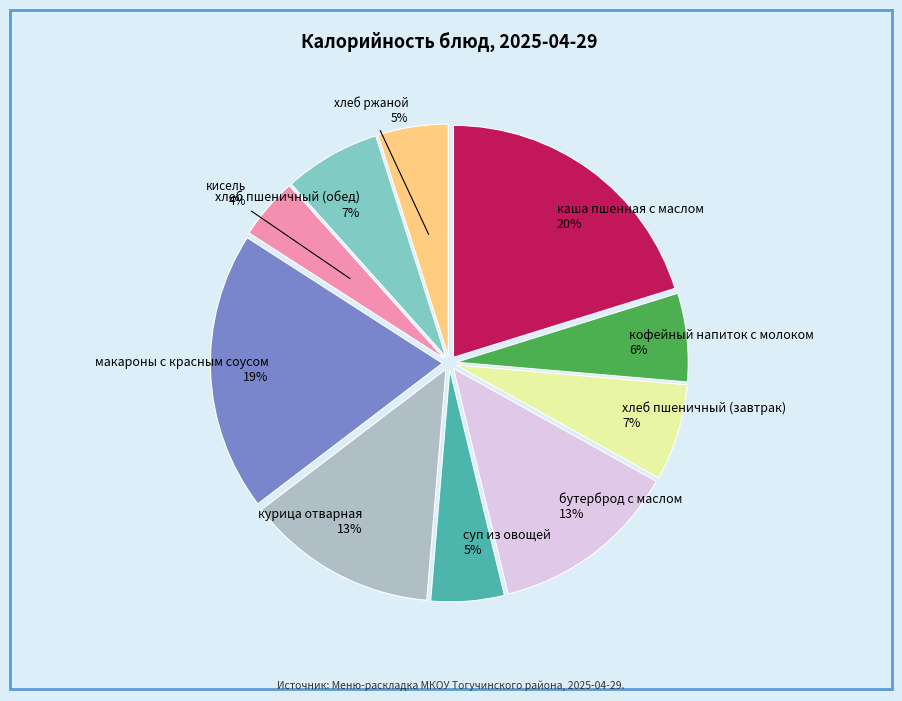

To the nearest percent, what is the average slice percentage?

10%